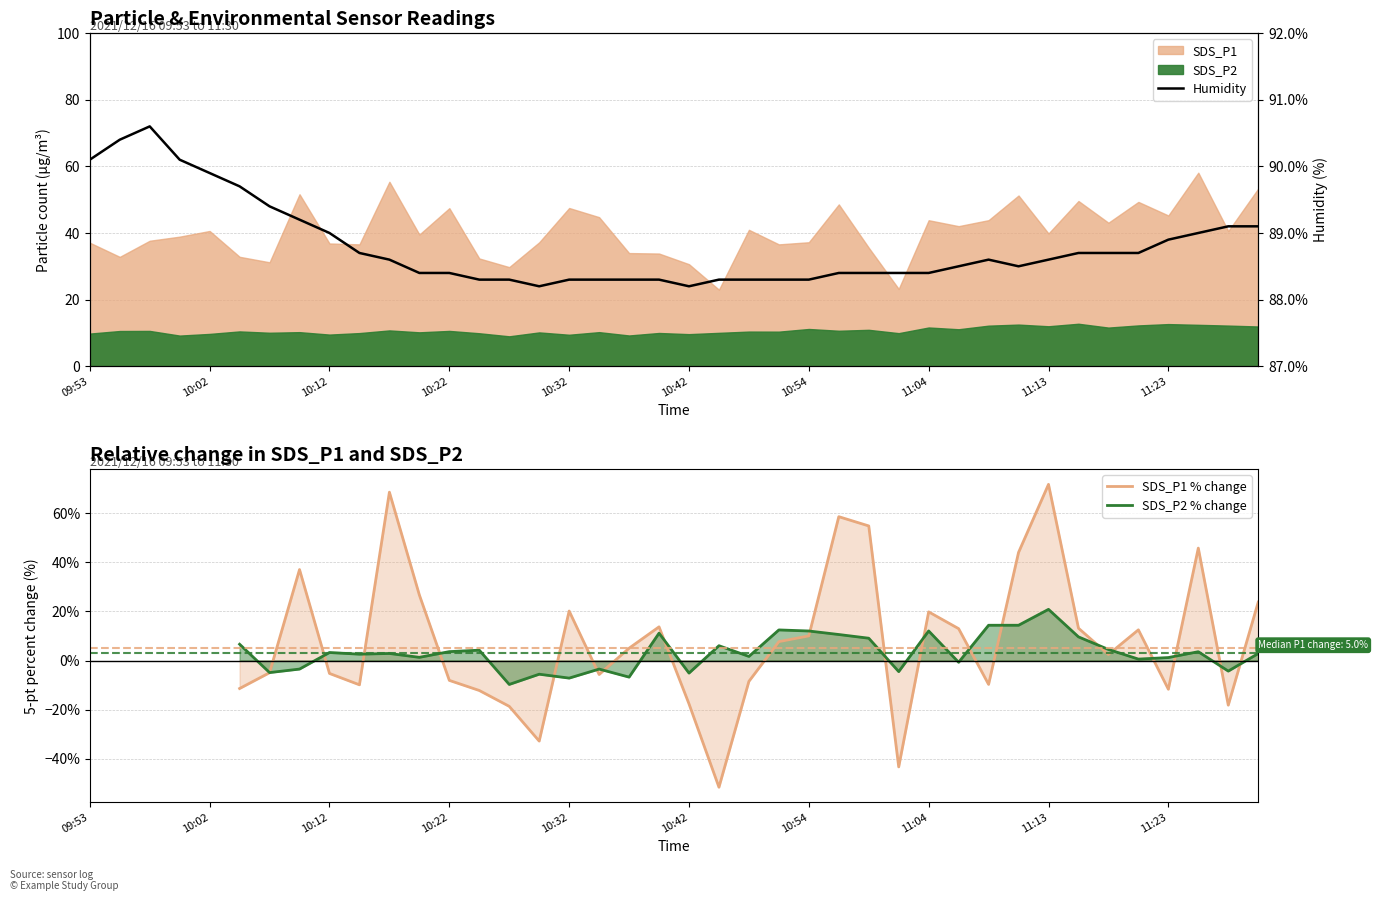

How many positive values does the SDS_P1 % change series have?

19